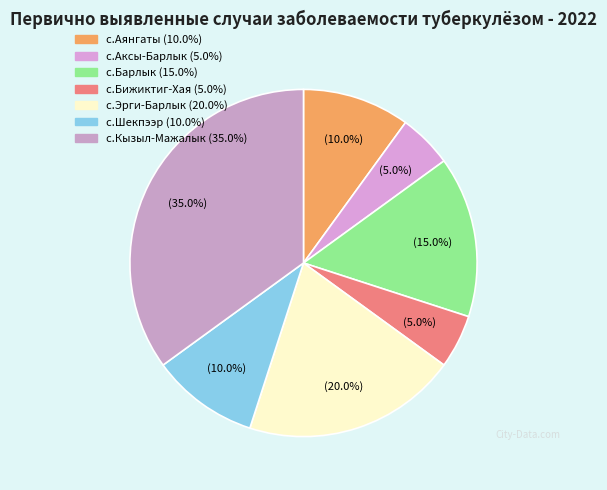

Is there any slice that represents more than half of the pie?

No